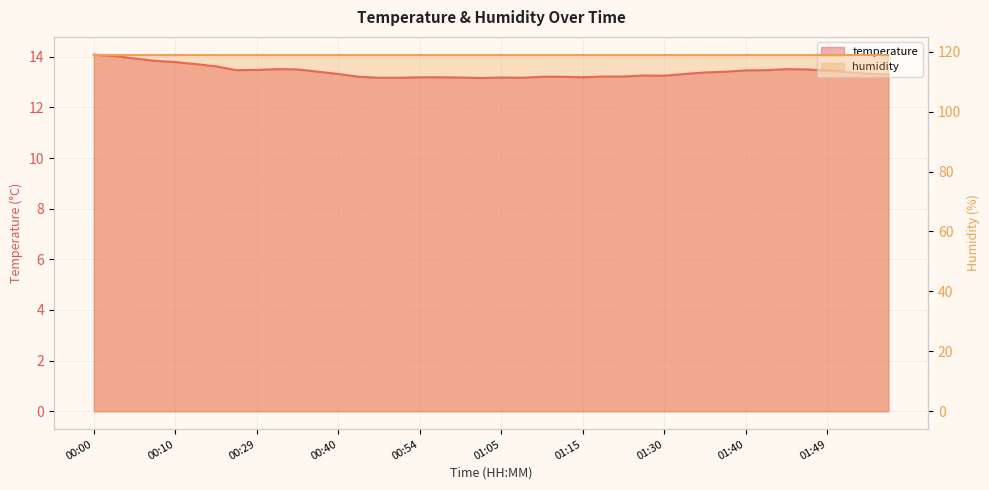

At which category does the chart reach its peak across all series?

00:00